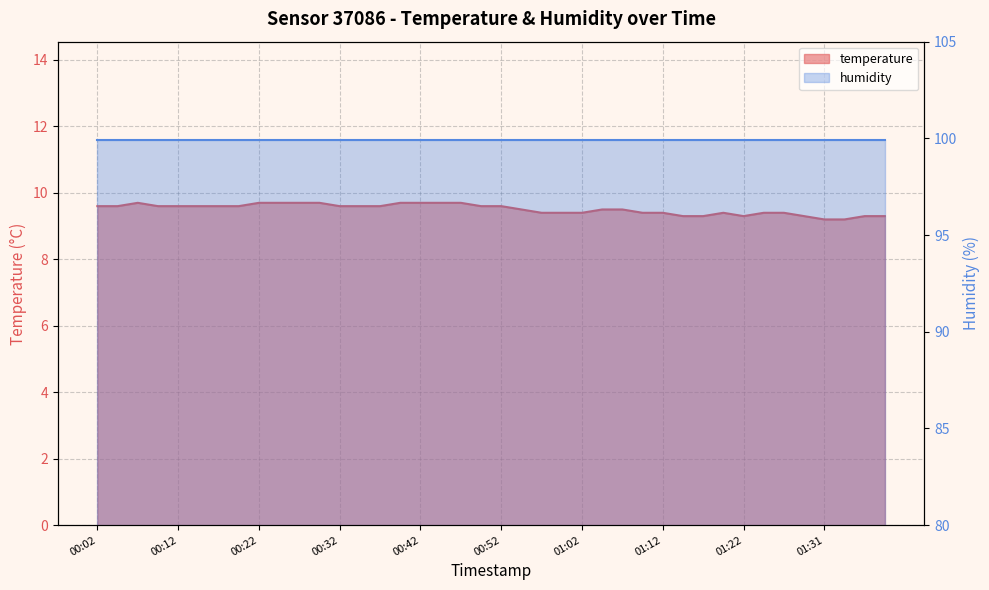

Where is the first local minimum?

01:22